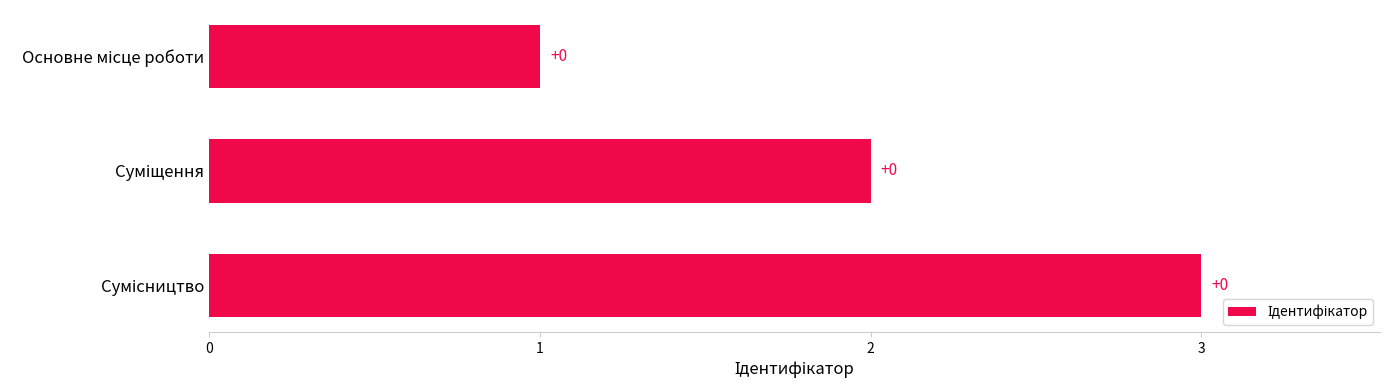

How many bars are there in total?

3